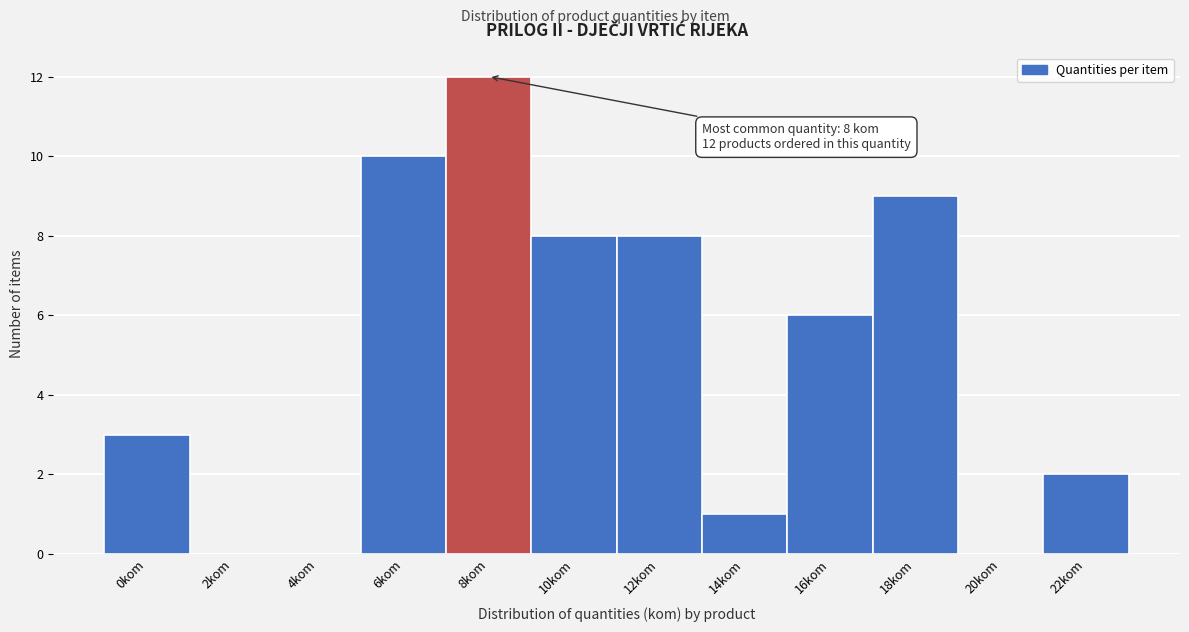

Reading left to right, what are all the values shown in this chart?

0kom=3	2kom=0	4kom=0	6kom=10	8kom=12	10kom=8	12kom=8	14kom=1	16kom=6	18kom=9	20kom=0	22kom=2